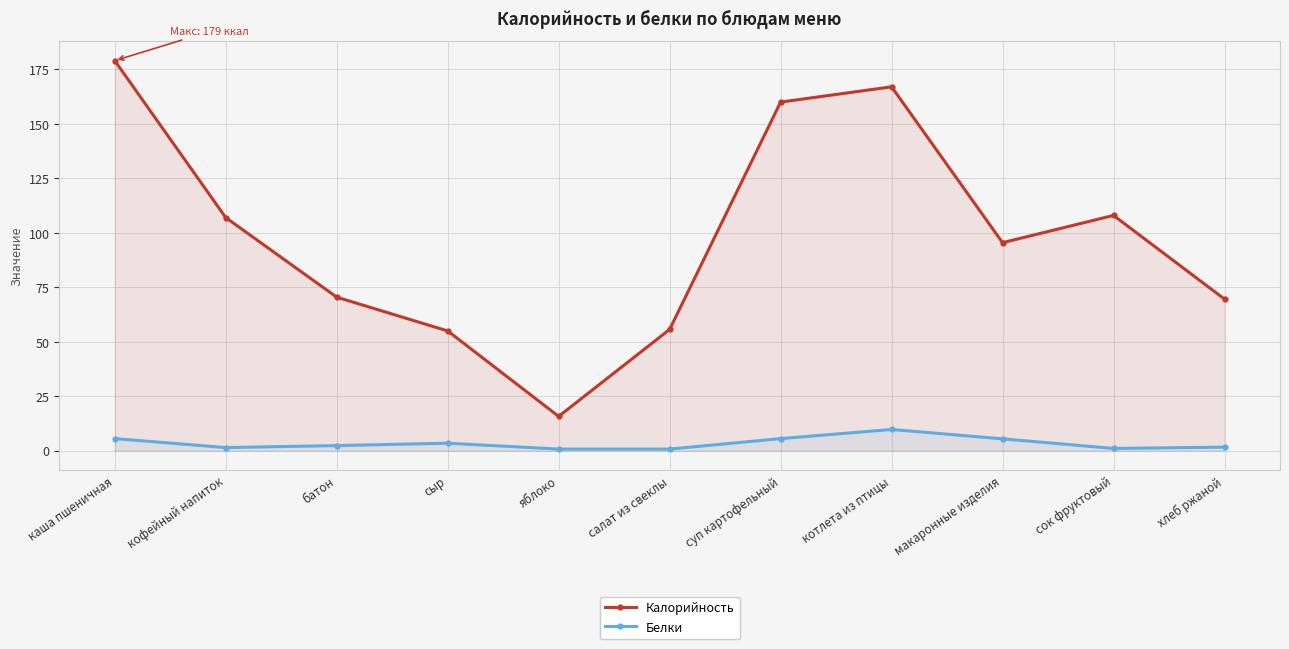

Reading right to left, transcribe all the data shown in this chart.

Калорийность: 69.6	108.0	95.5	167.0	160.0	55.7	15.8	55.0	70.5	107.0	179.0
Белки: 1.7	1.1	5.5	9.8	5.6	0.8	0.8	3.5	2.4	1.5	5.6